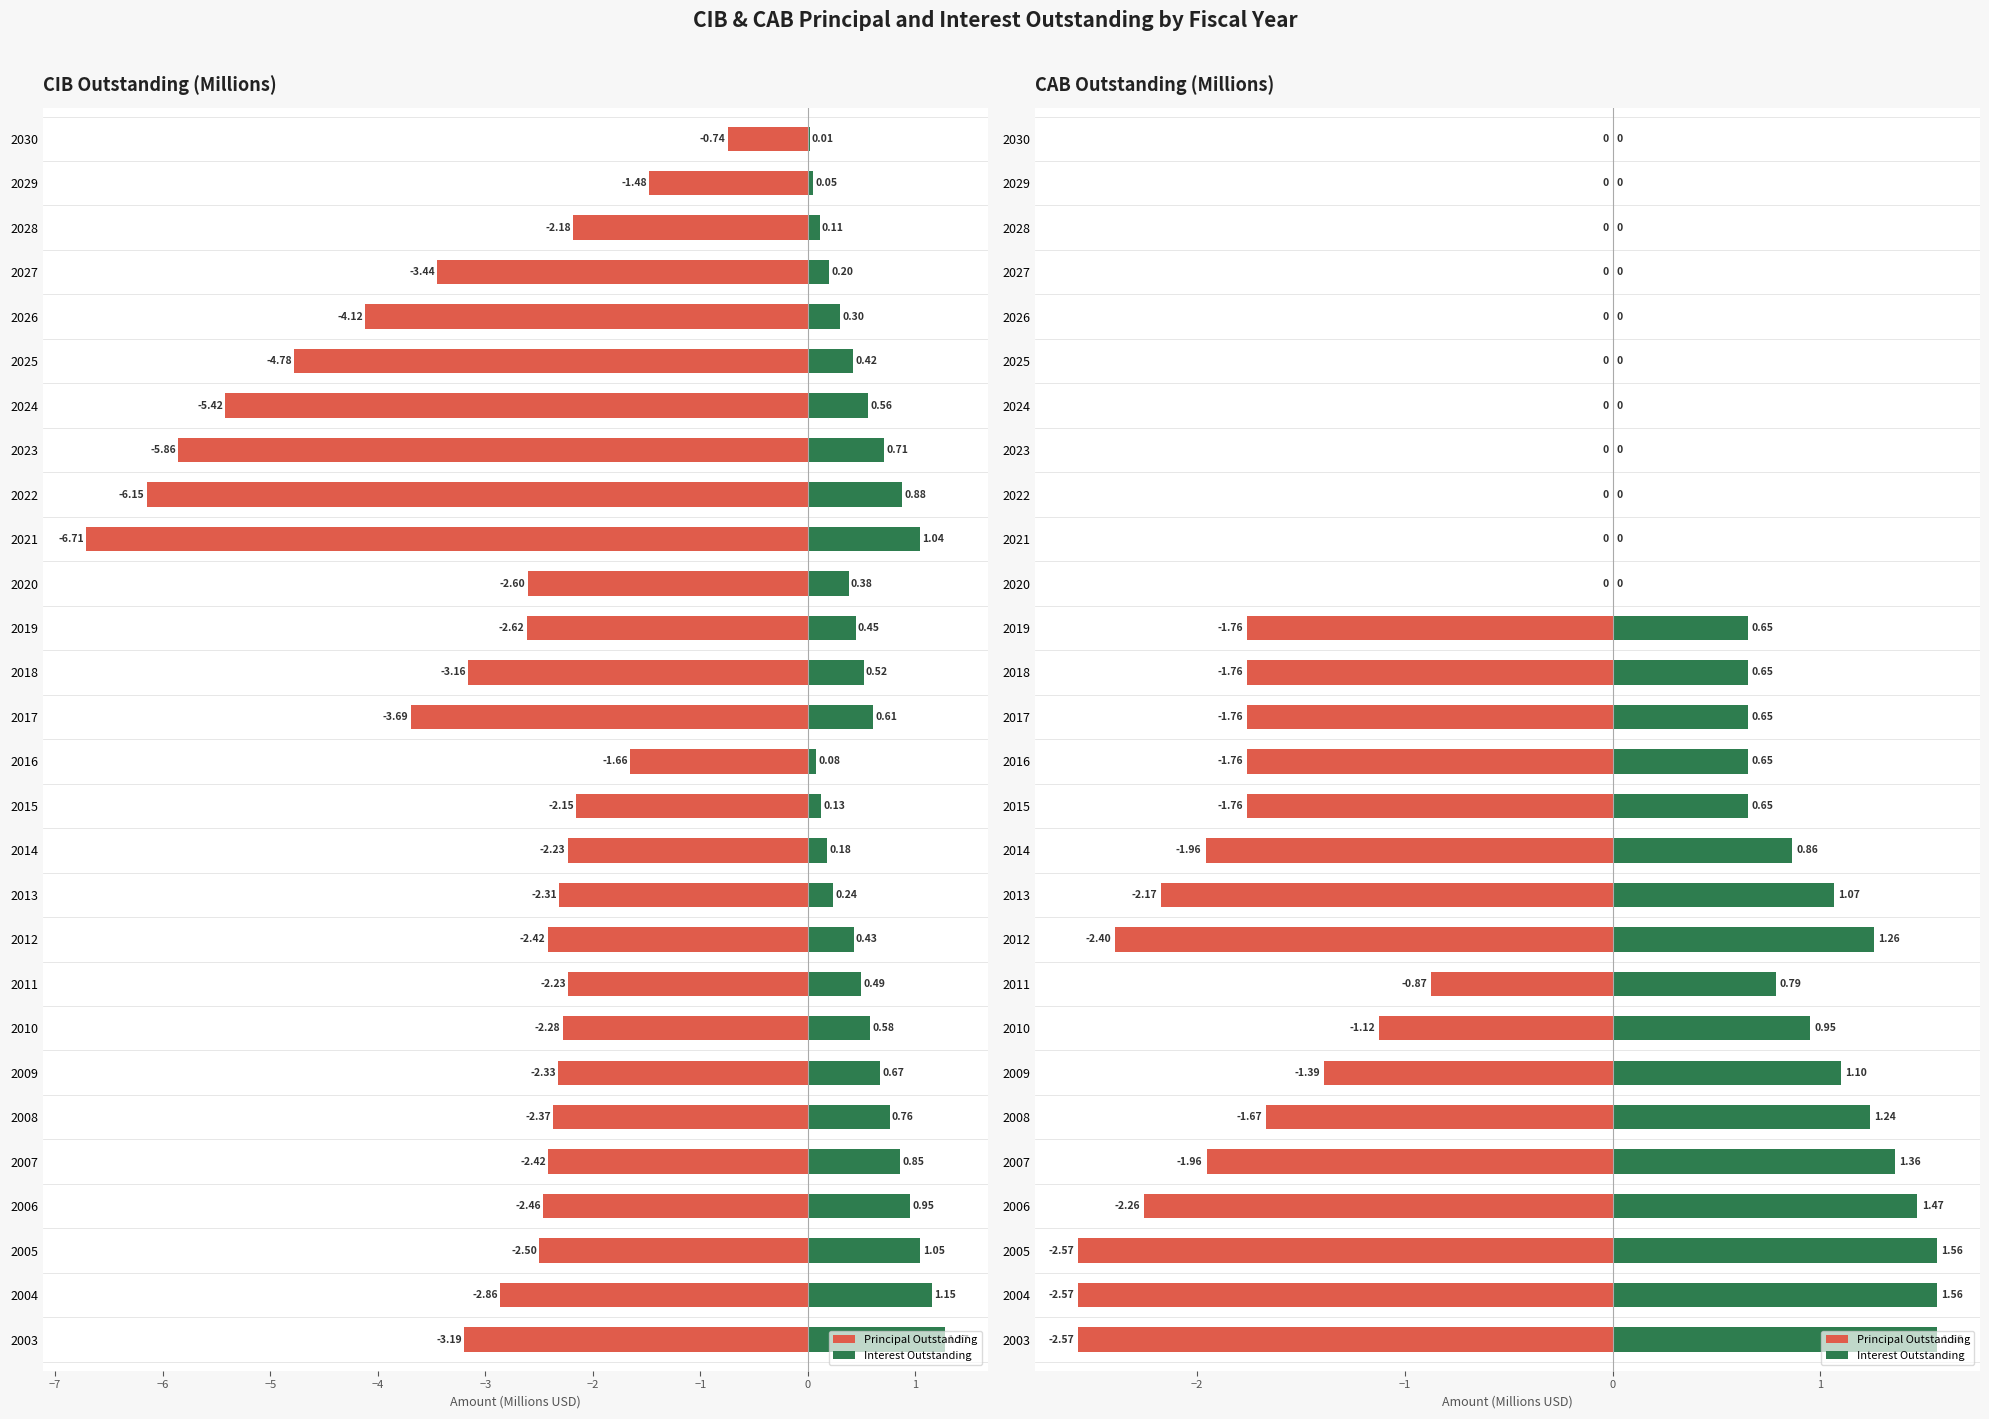

At 2030, list the series in order from smallest to largest.

Principal Outstanding, Interest Outstanding